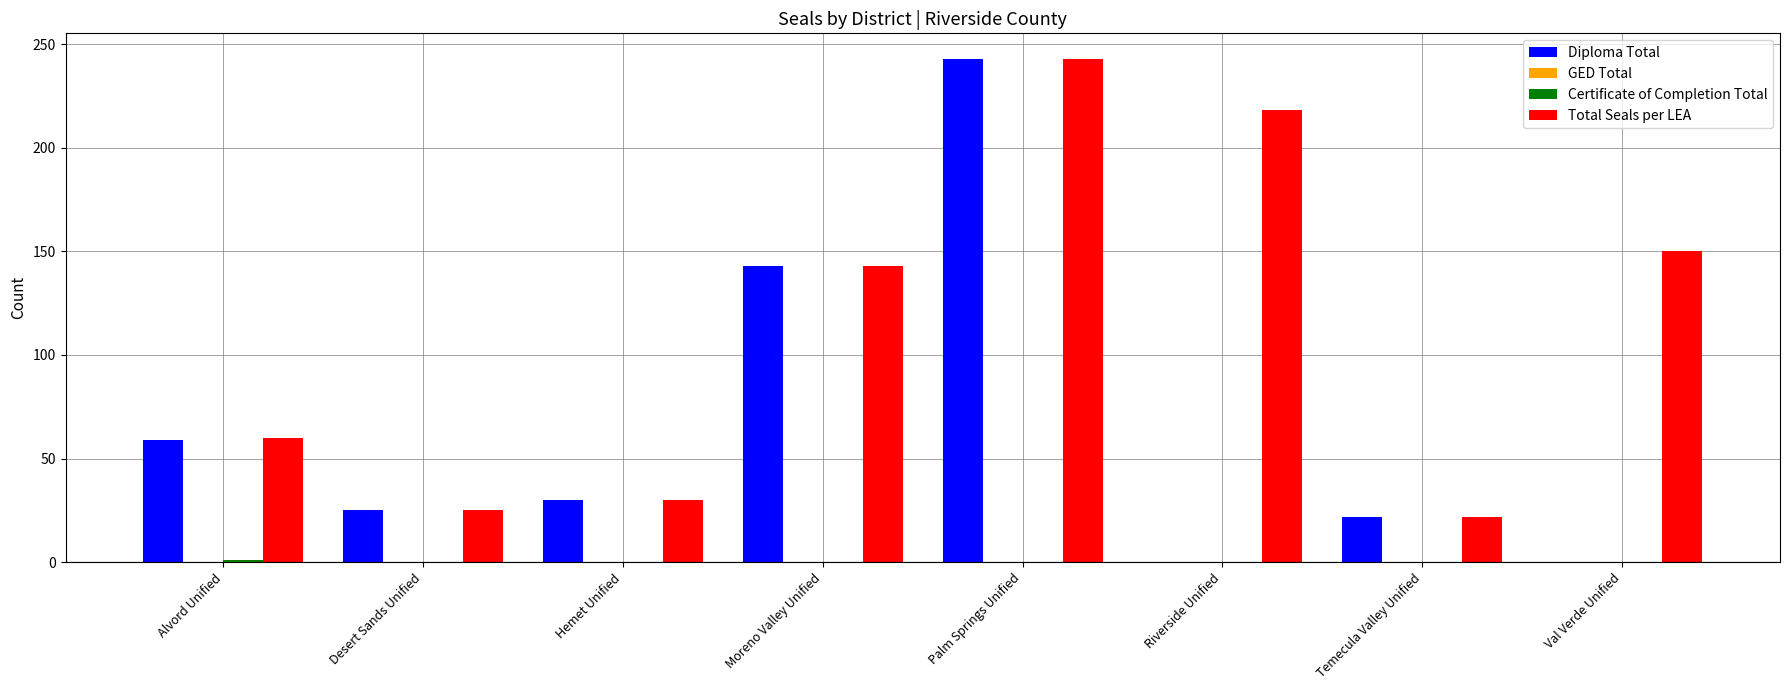

What is the greatest value displayed?

243